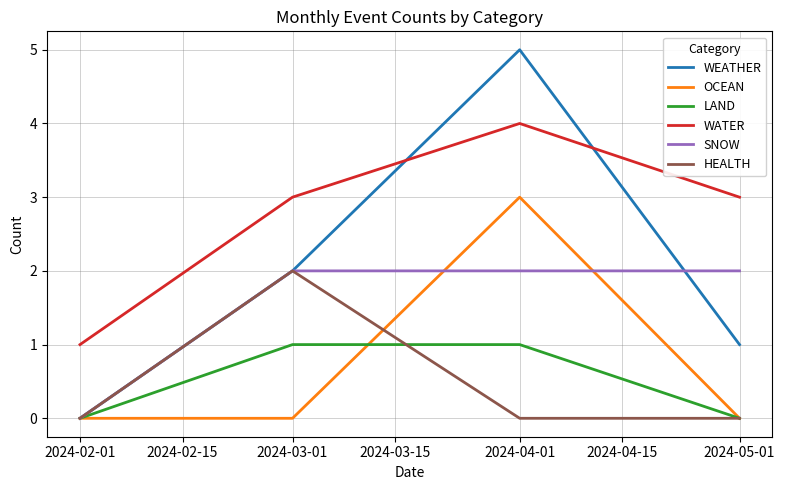

How many intersections are there between WATER and WEATHER?

2